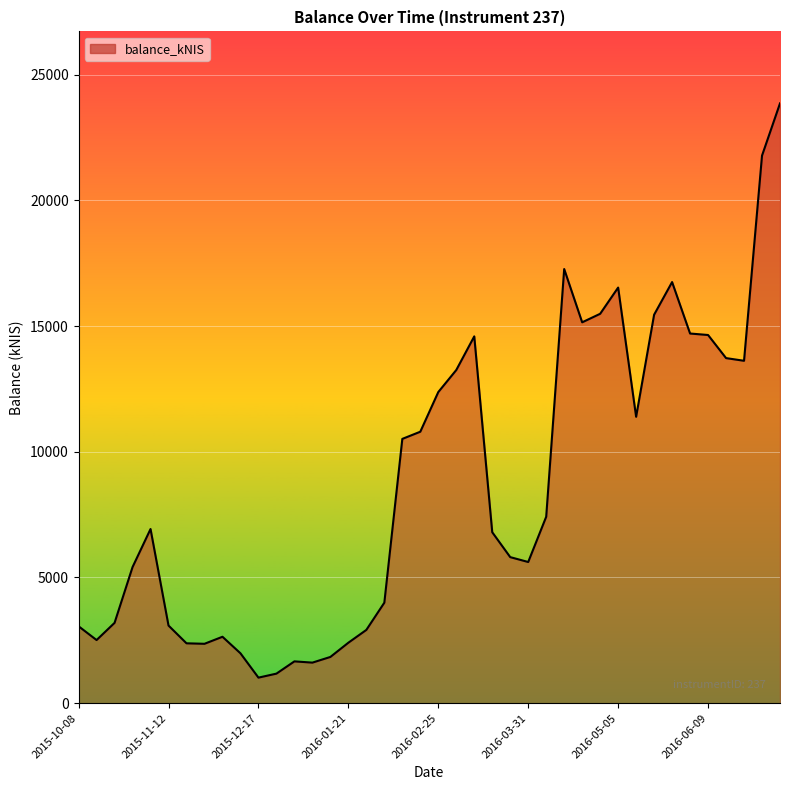

What is the difference between the maximum and minimum values?

22845.5